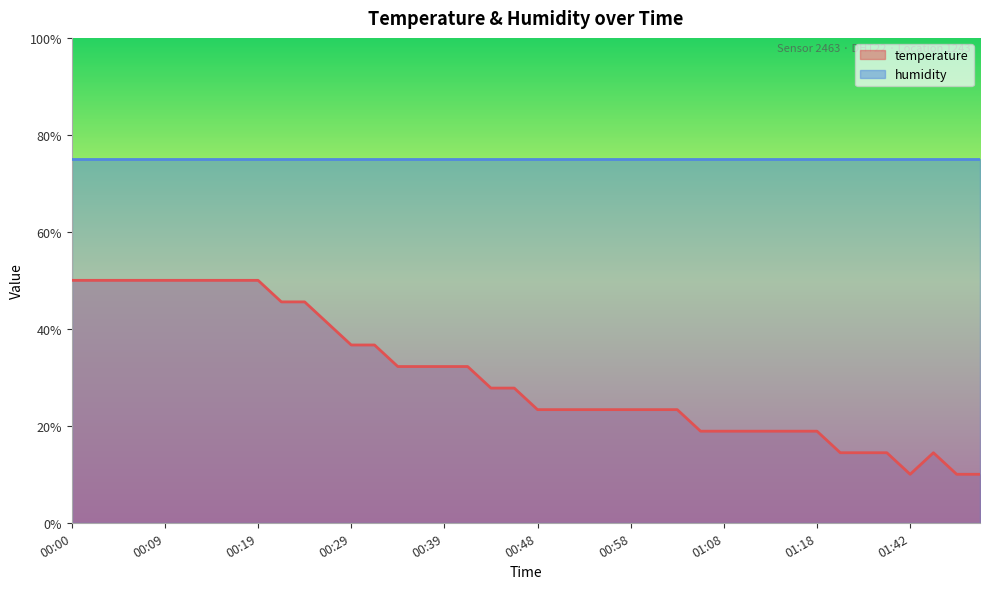

Which has a higher value, 00:56 or 01:16?

00:56